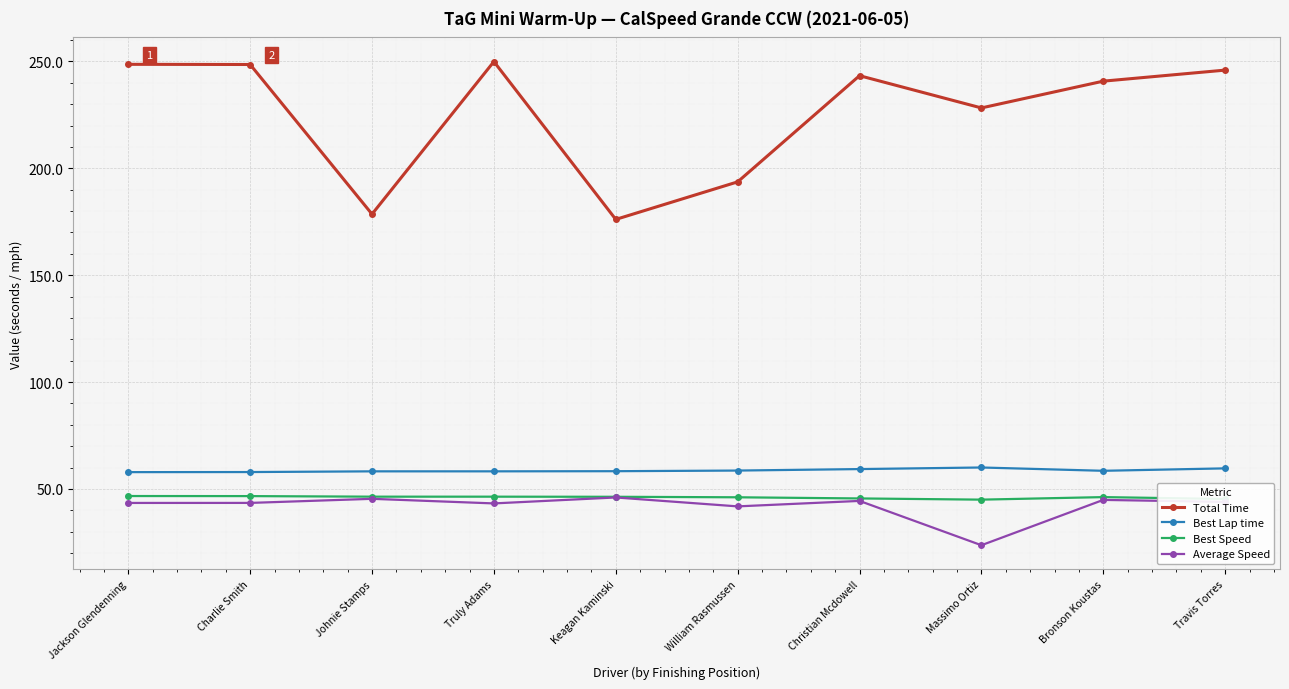

What is the maximum value for Best Lap time?

60.0